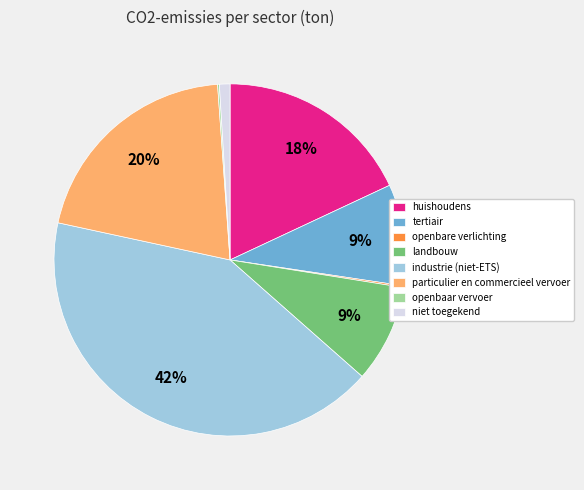

Is there a majority slice in this chart?

No